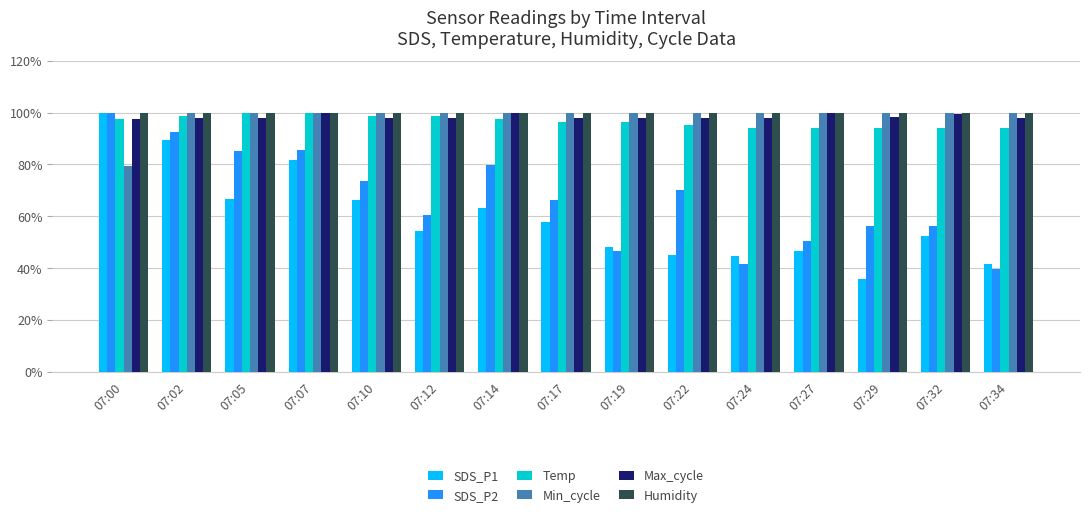

What is the total value across all series at 07:34?

472.9